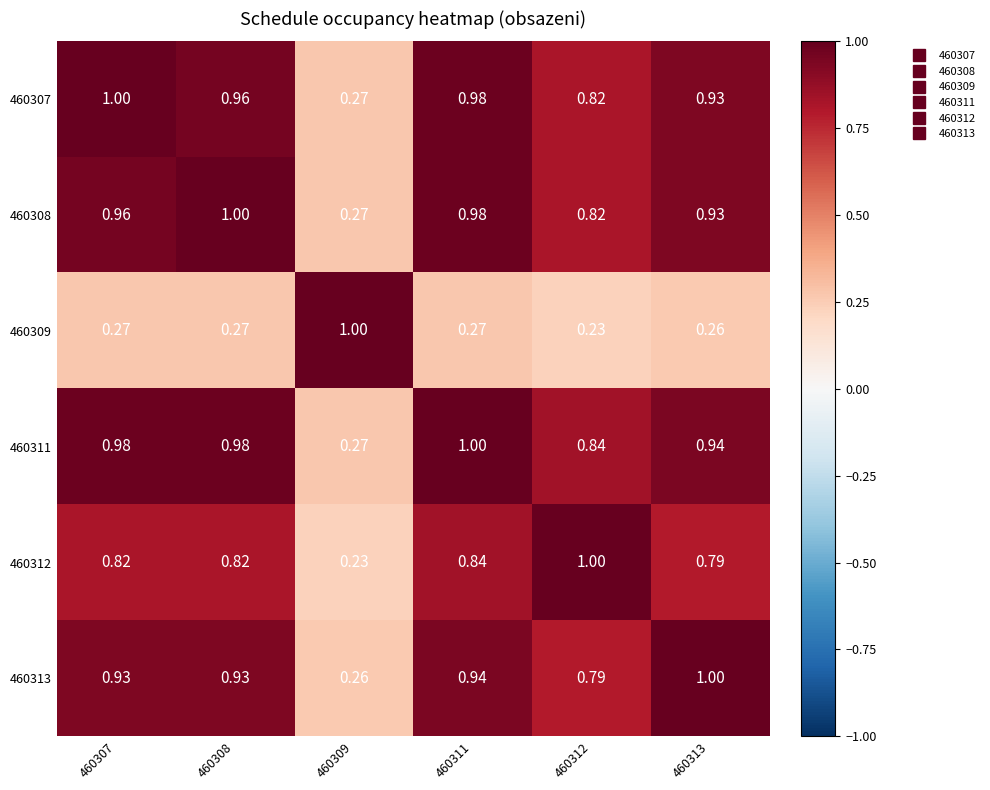

Is the value of 460309 at 460313 greater than the value of 460311 at 460308?

No